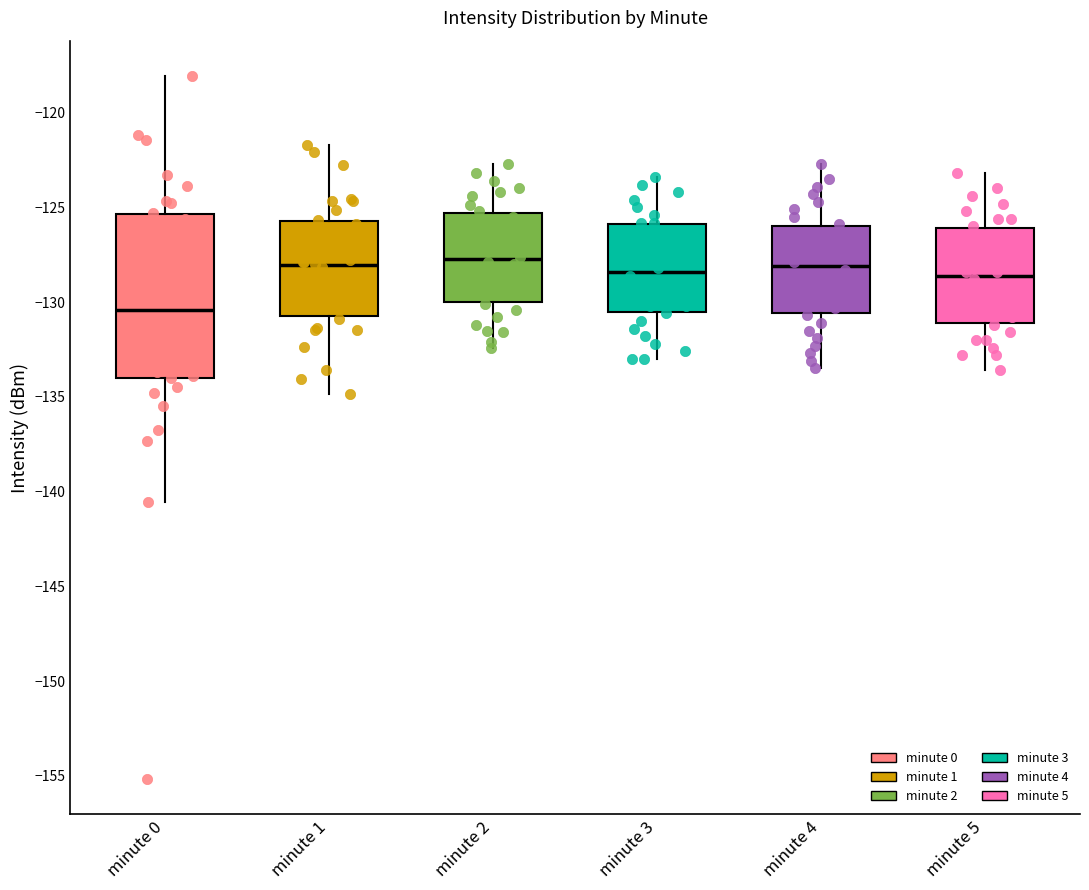

Where does the upper whisker of the box for minute 3 end on the y-axis? The values are not printed on the chart, so give them approximately, as read against the axis.

-123.5